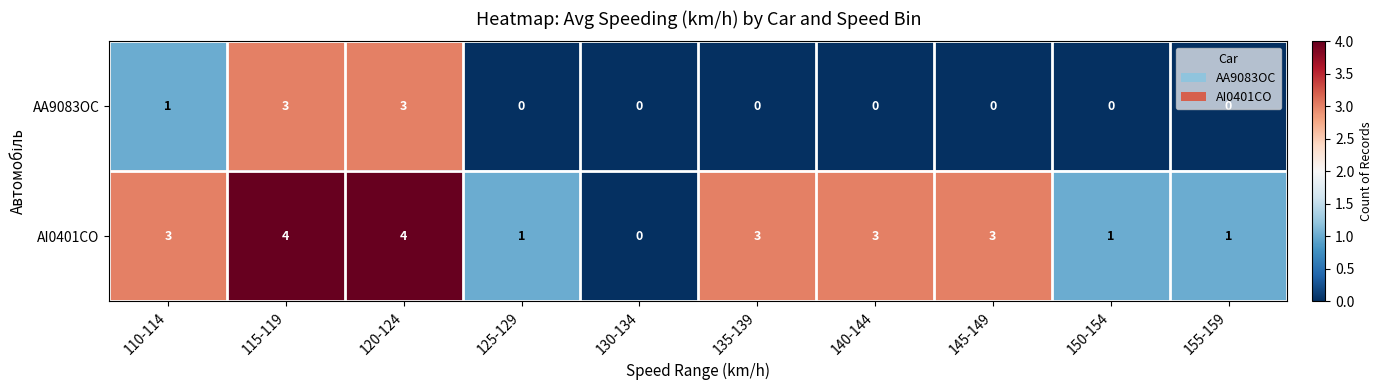

Which series changed the most between 130-134 and 150-154?

AI0401CO